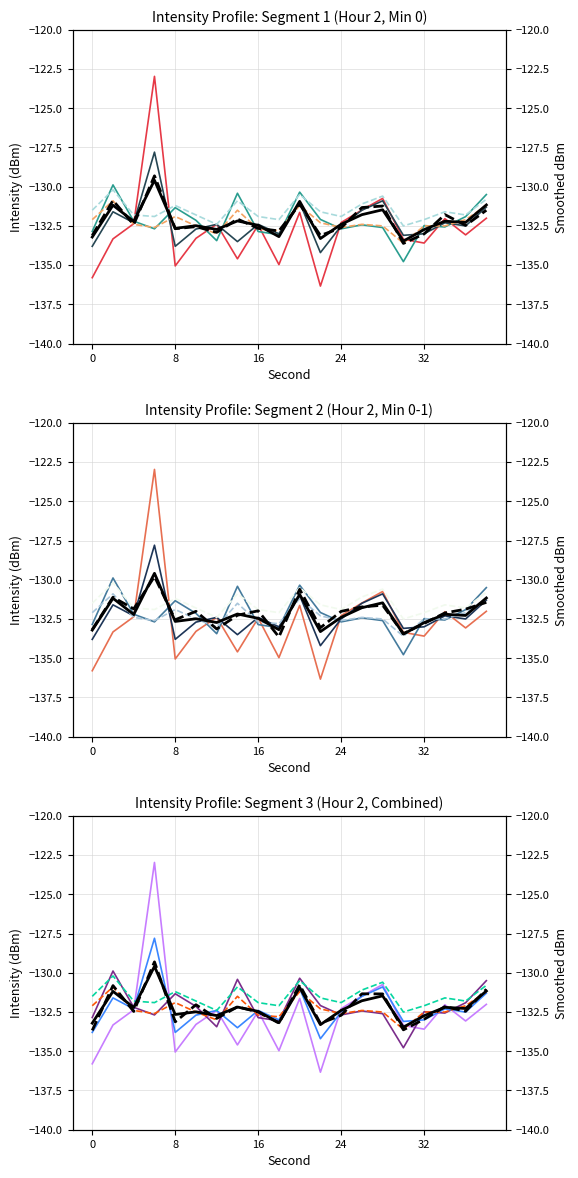

What is the value of the intensity_avg1 point at the 14th from the left?

-131.5